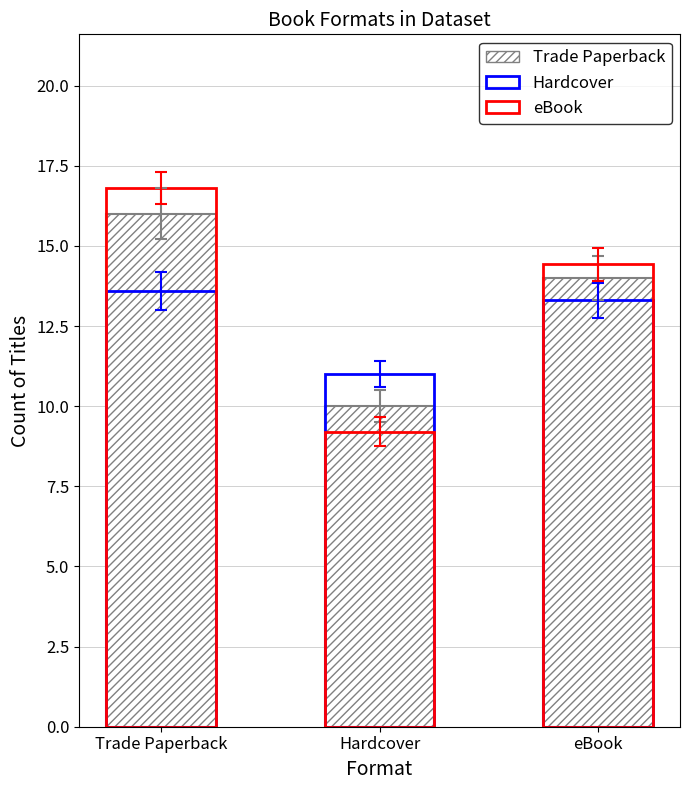

The chart shows a value of 3 at Hardcover. True or false?

False